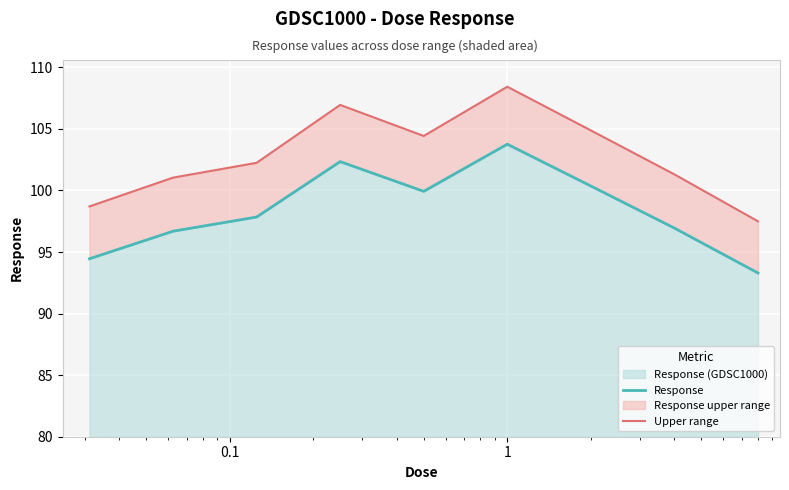

True or false: Upper range and Response cross at least once.

False